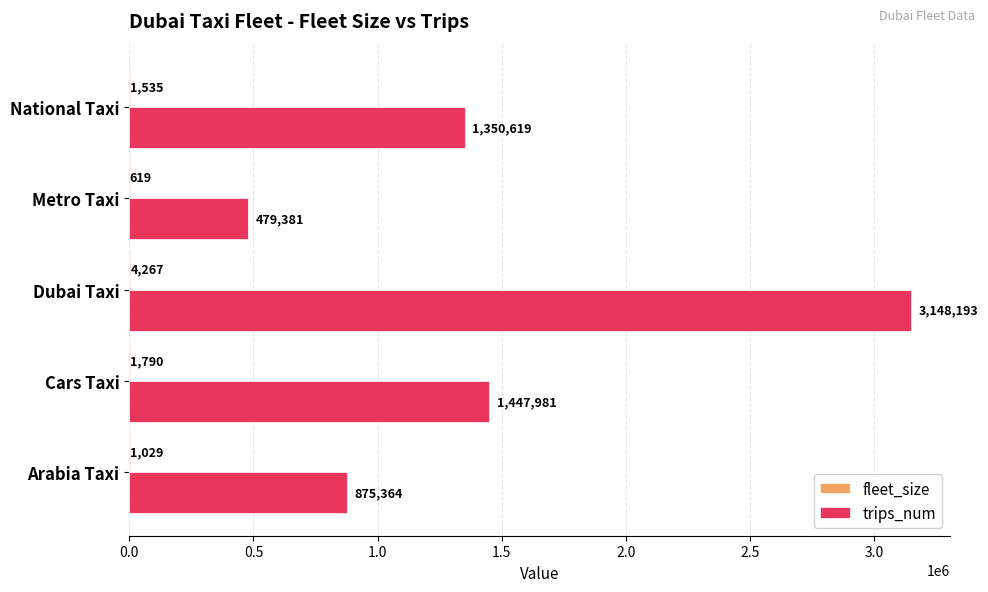

At which category is the sum across all series the highest?

Dubai Taxi